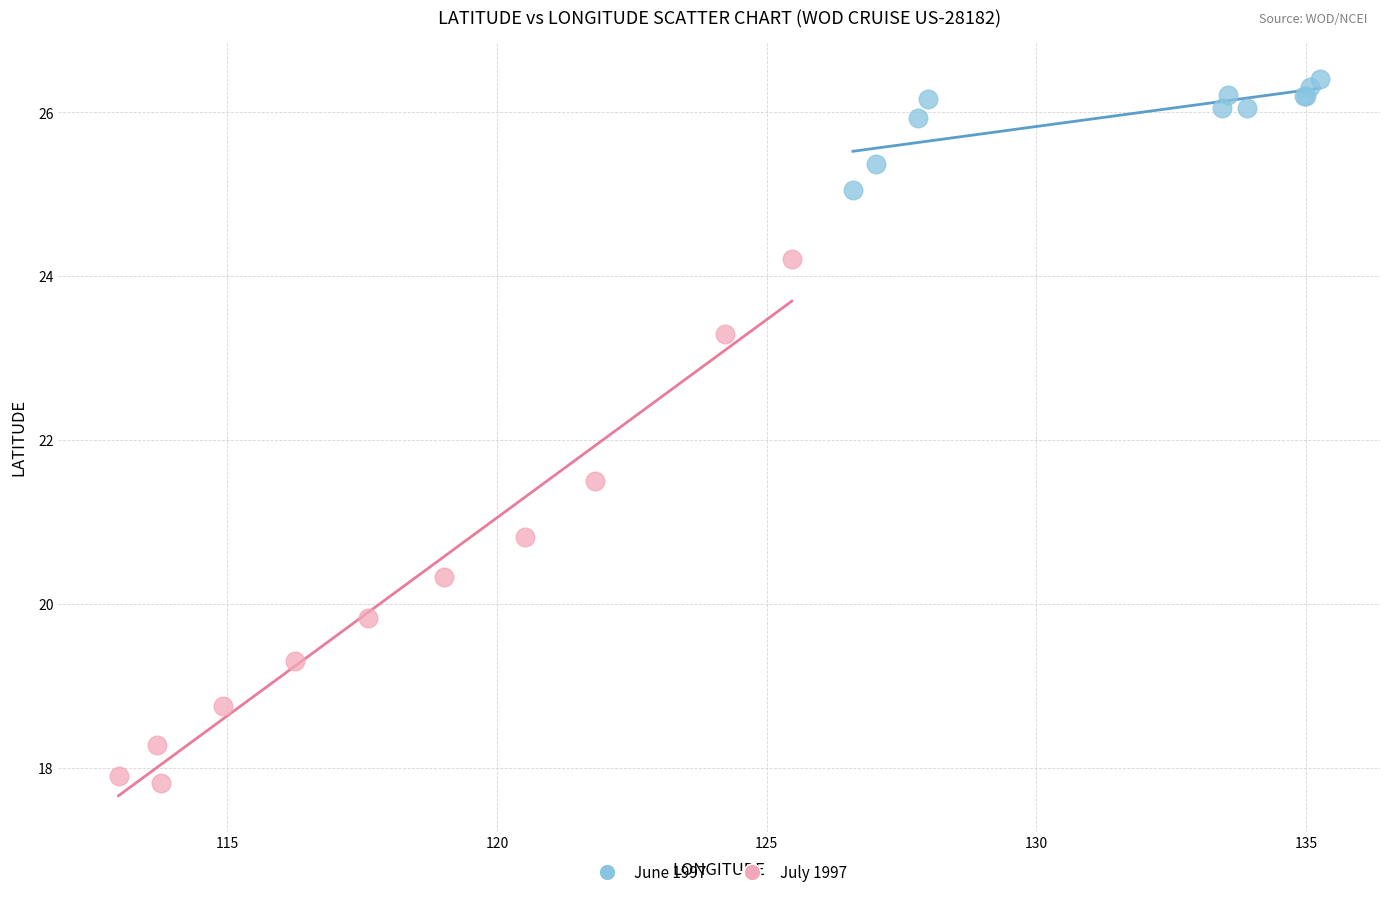

Which series has the largest Y range (max minus min)?

July 1997